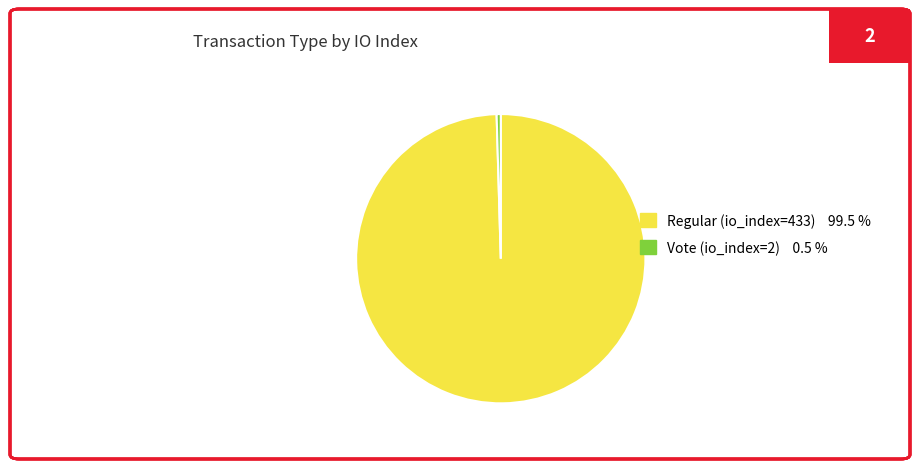

Which category has the smallest portion of the pie?

Vote (io_index=2)